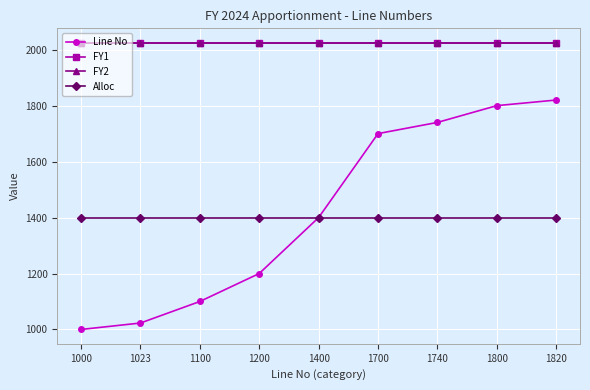

True or false: Line No has a value of 1820 at 1820.

True